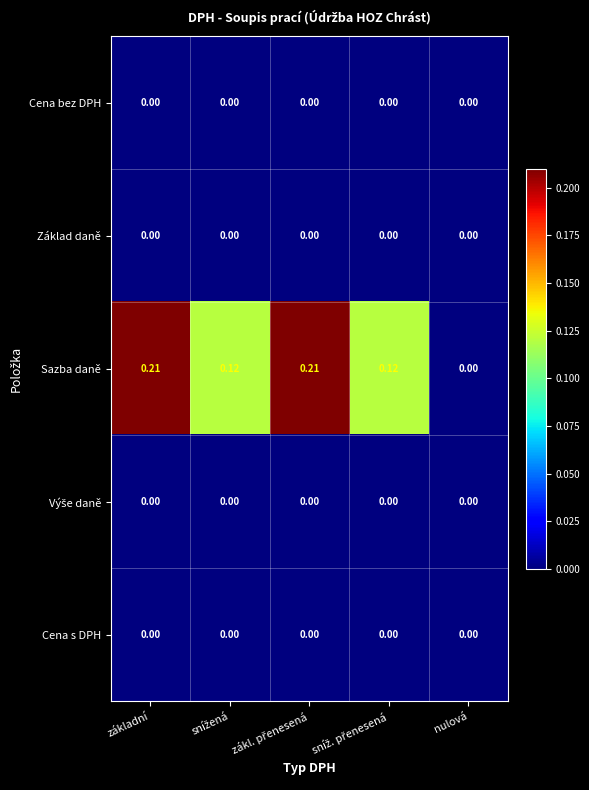

Which series has the widest spread of values?

Sazba daně